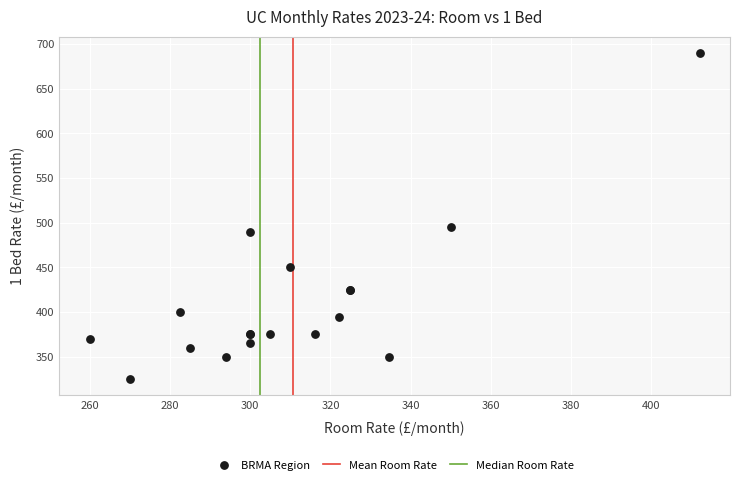

What Y value in the scatter plot is closest to 507?

495